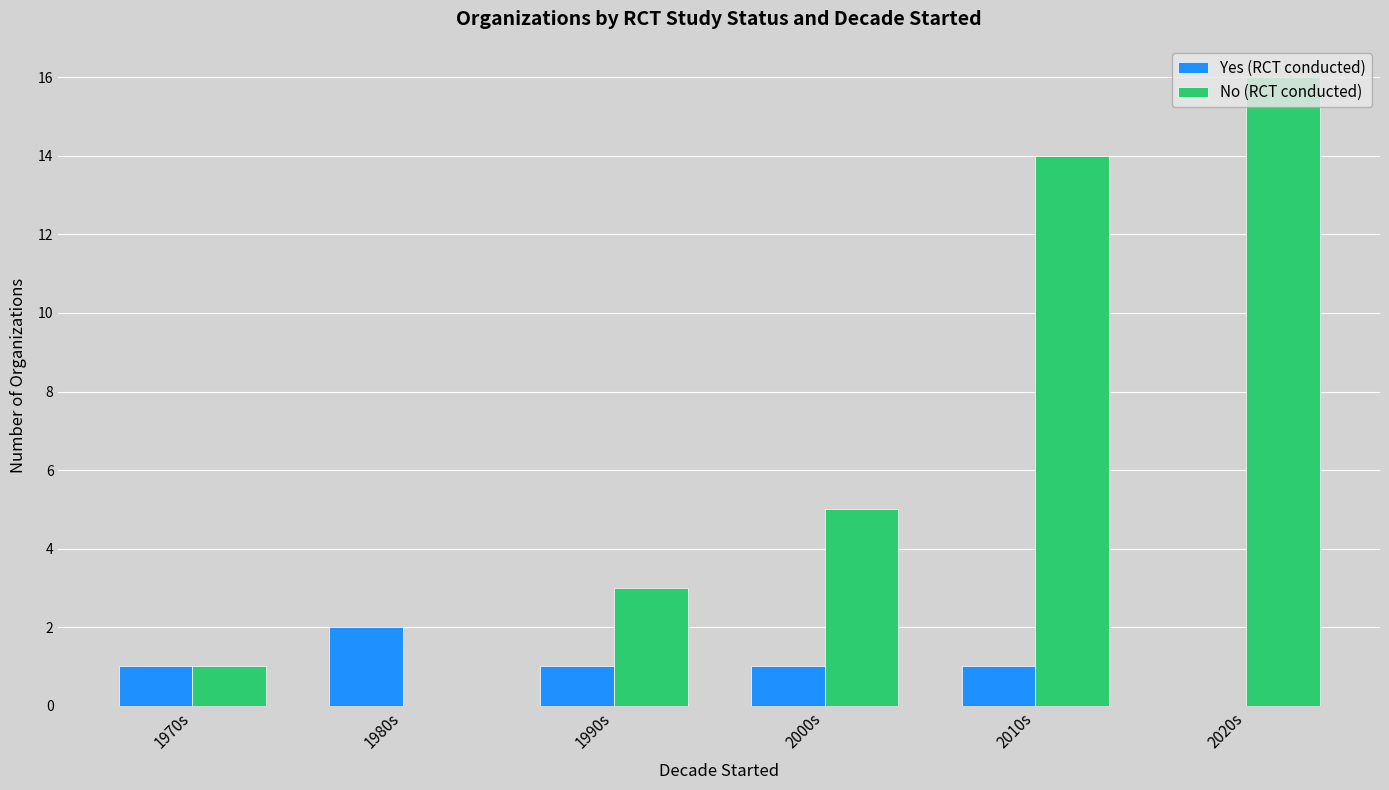

The No (RCT conducted) series shows 16 at 2020s. True or false?

True